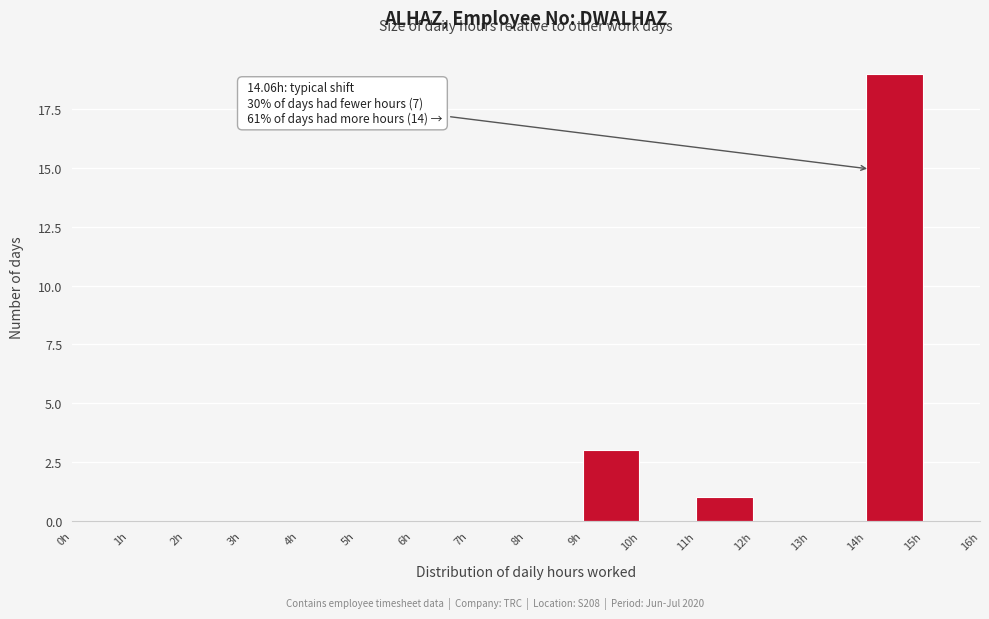

Which range on the x-axis has the tallest bar?

14 to 15